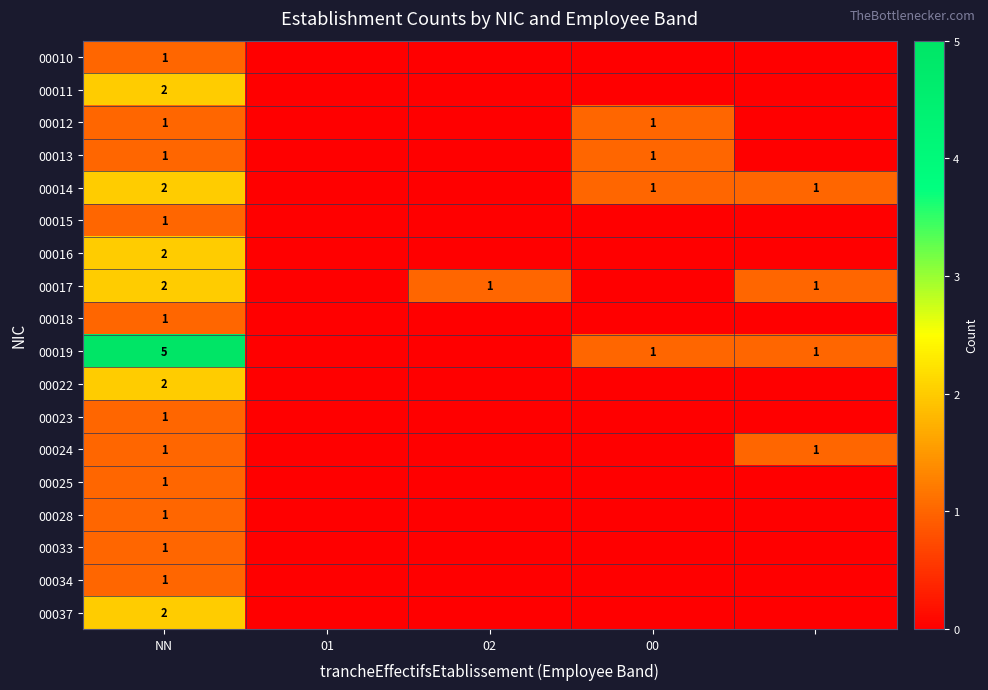

What is the difference between the highest and lowest values at NN?

4